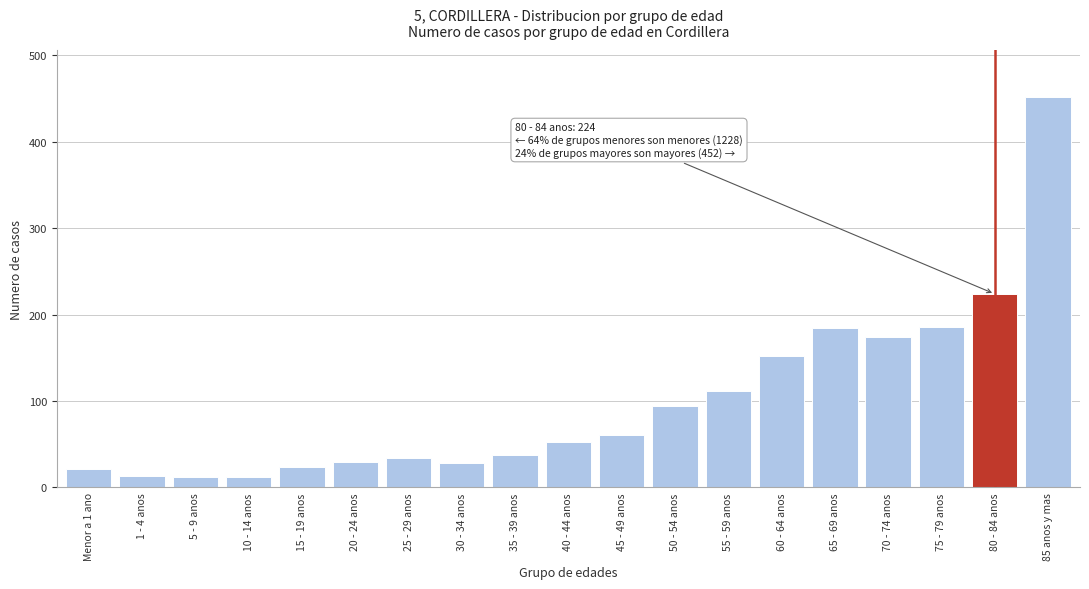

What is the greatest value displayed?

452